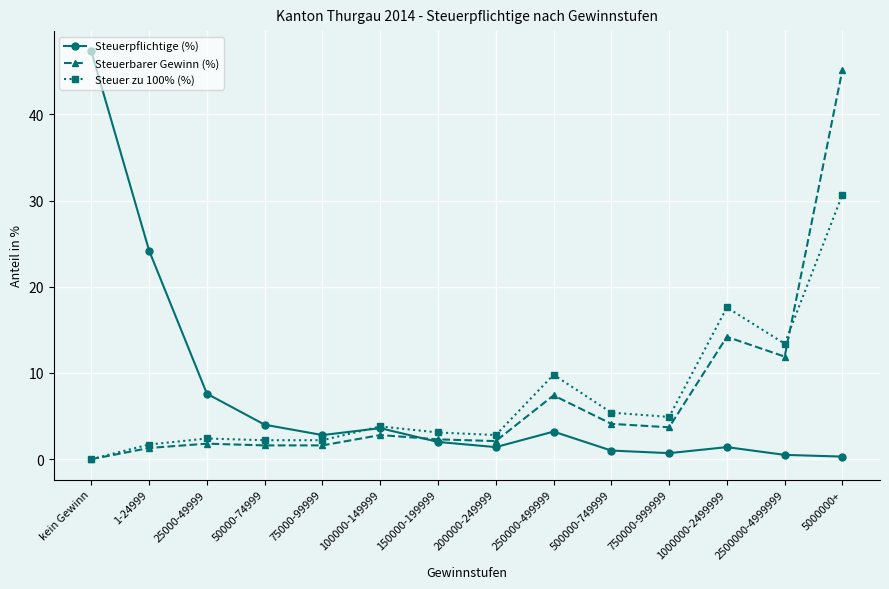

Is this an area chart (filled region under the line)?

No